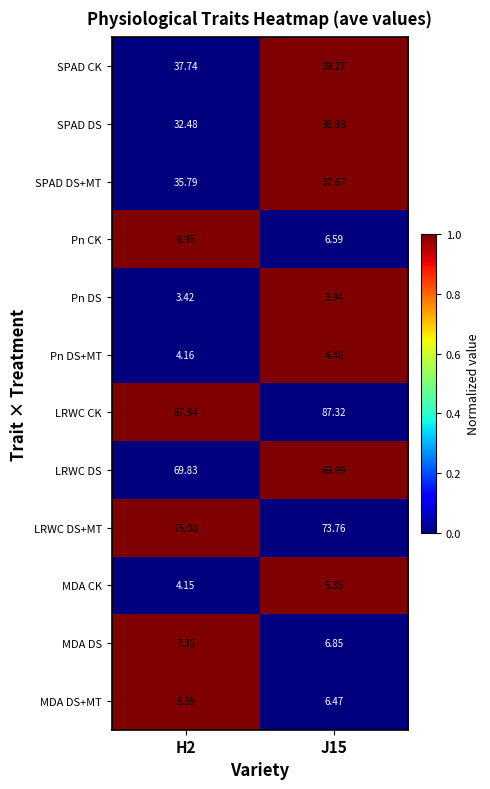

Which series has the widest spread of values?

SPAD DS